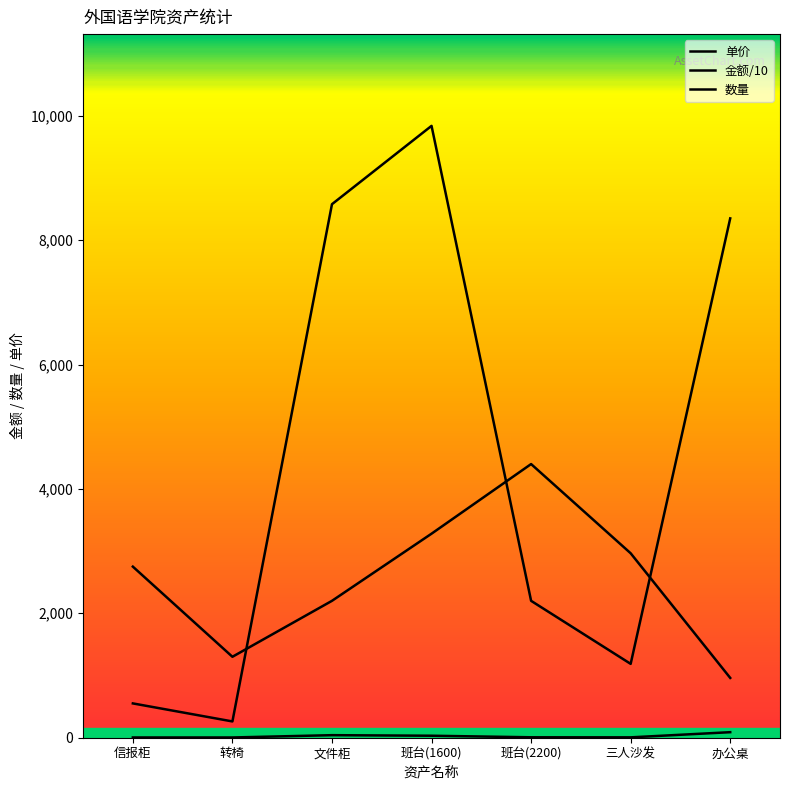

List the labels in order of 金额/10 value, largest first.

班台(1600), 文件柜, 办公桌, 班台(2200), 三人沙发, 信报柜, 转椅